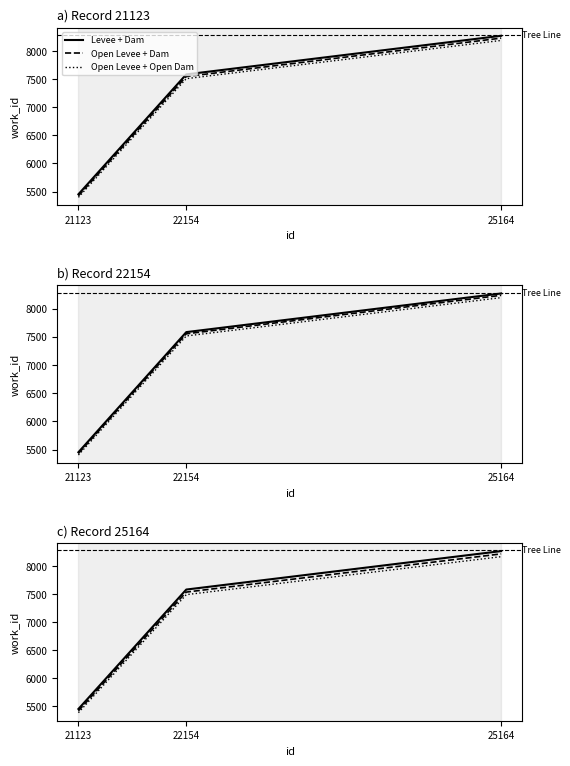

What is the difference between the maximum and minimum values in the Open Levee + Dam series?

2800.1